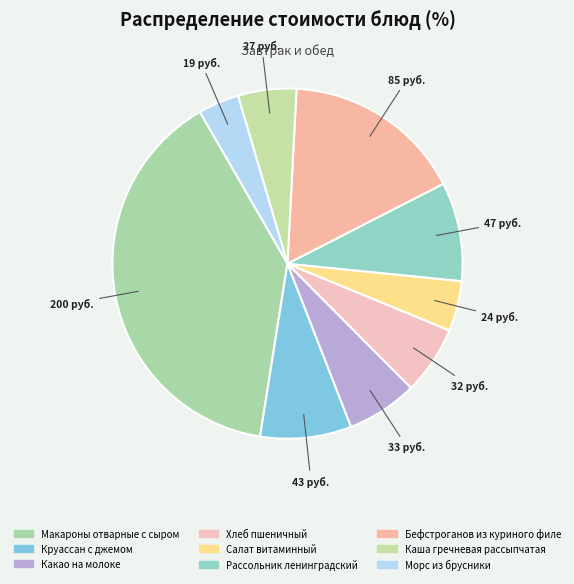

Which has a higher value, Рассольник ленинградский or Круассан с джемом?

Рассольник ленинградский